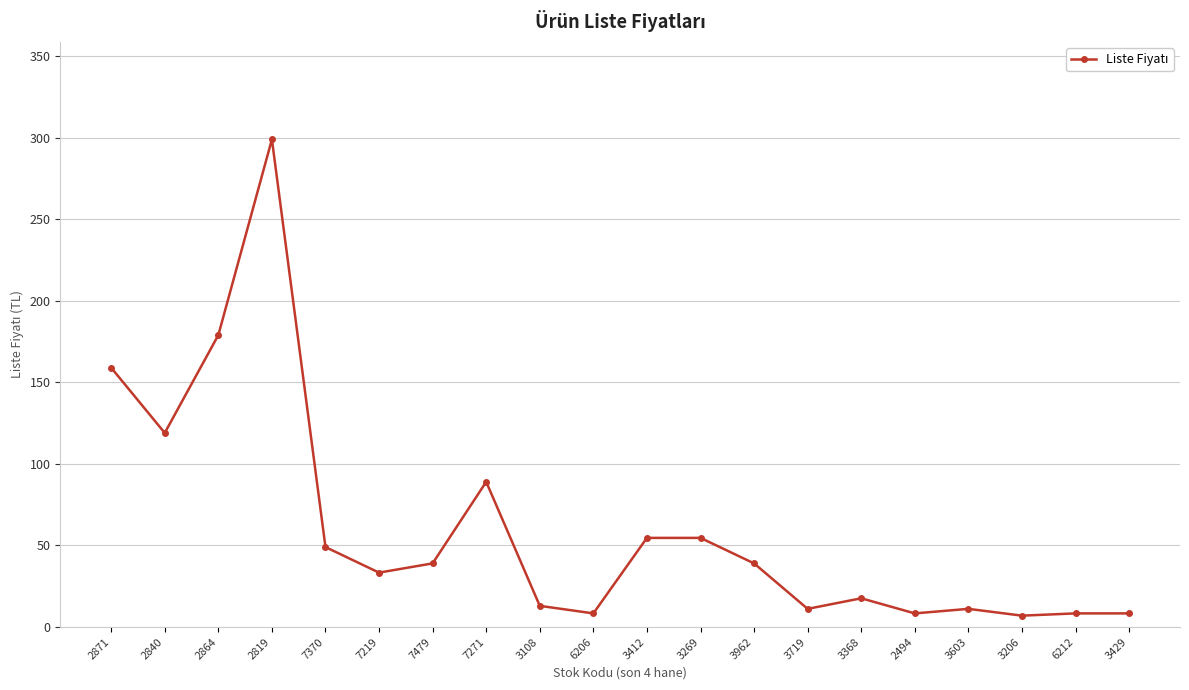

What is the label of the 11th point from the right?

6206